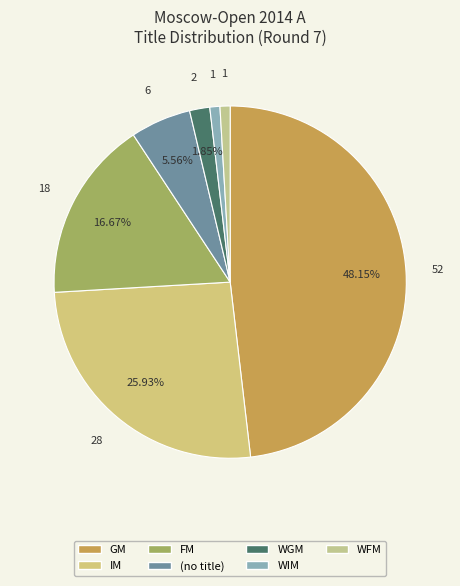

Count the number of slices in the pie.

7